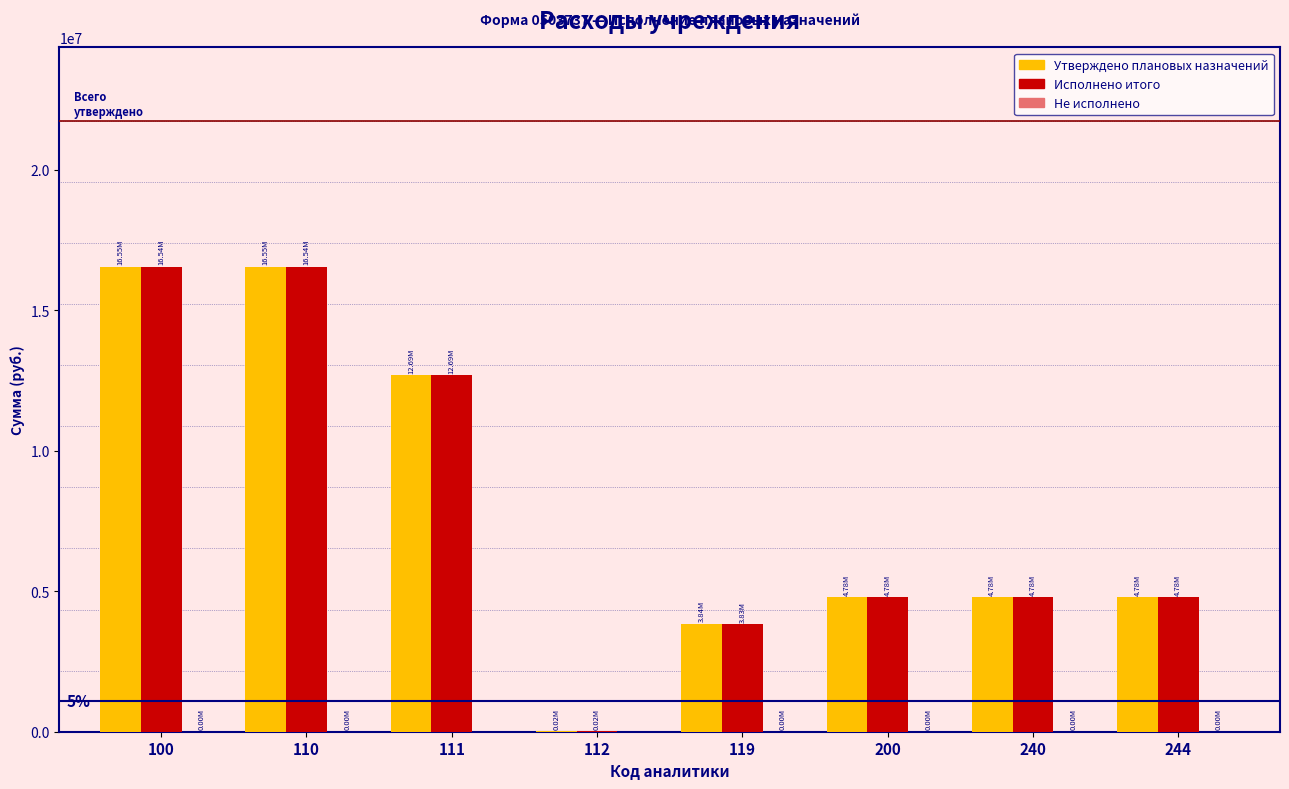

Is the value of Утверждено плановых назначений at 240 greater than the value of Исполнено итого at 110?

No